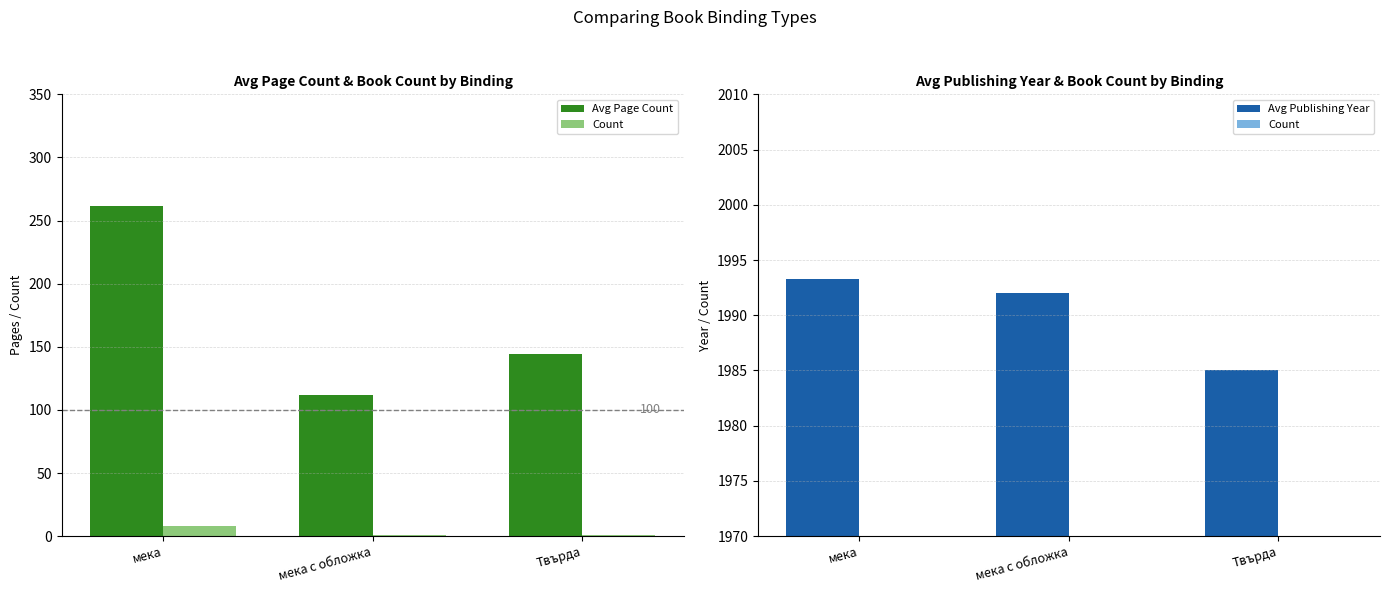

True or false: Count has a value of 8.0 at мека.

True